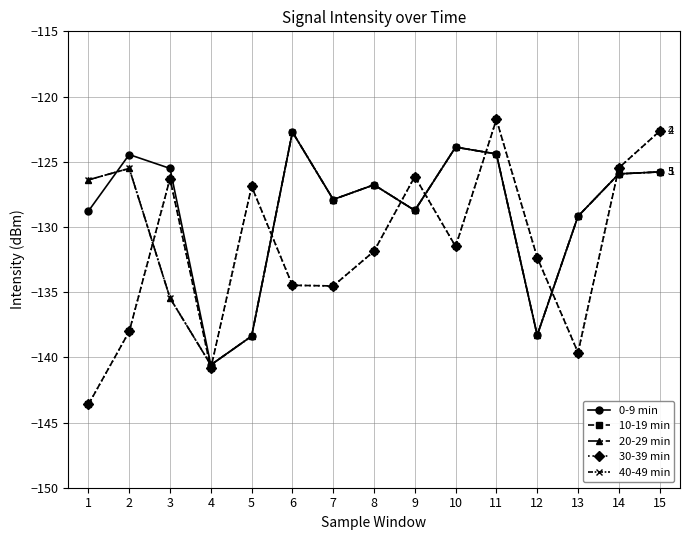

What is the difference between the maximum and minimum values in the 10-19 min series?

21.9